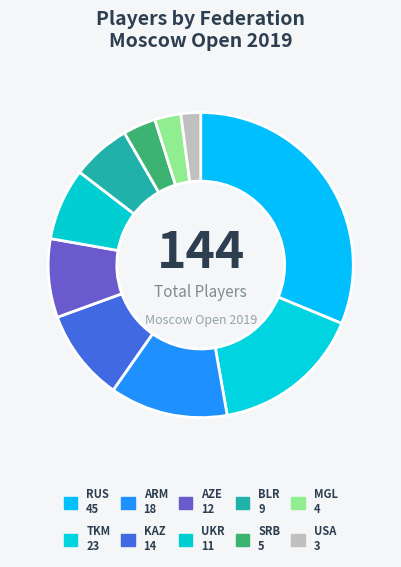

How many segments does this pie chart have?

10